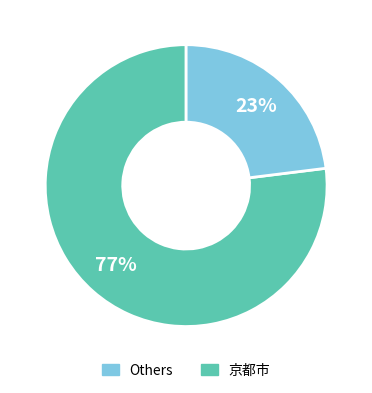

Does any single category account for the majority?

Yes